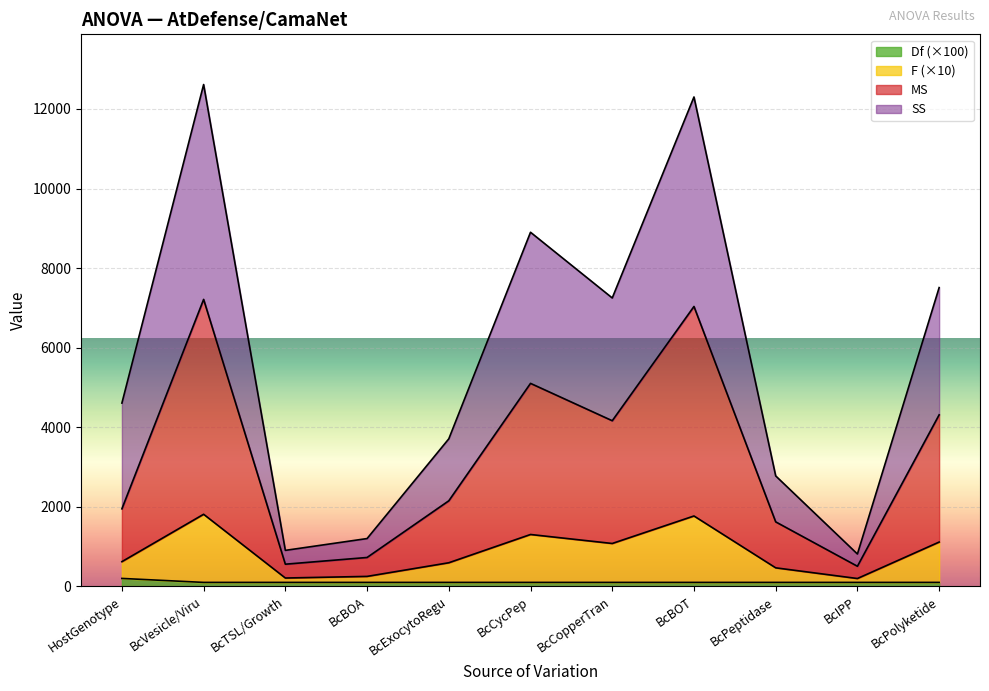

Which series changed the most between BcCycPep and BcPolyketide?

SS